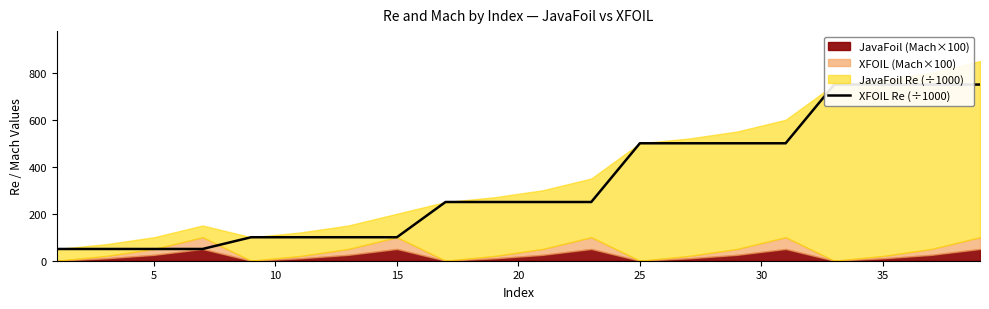

How many data points are above 250?

8